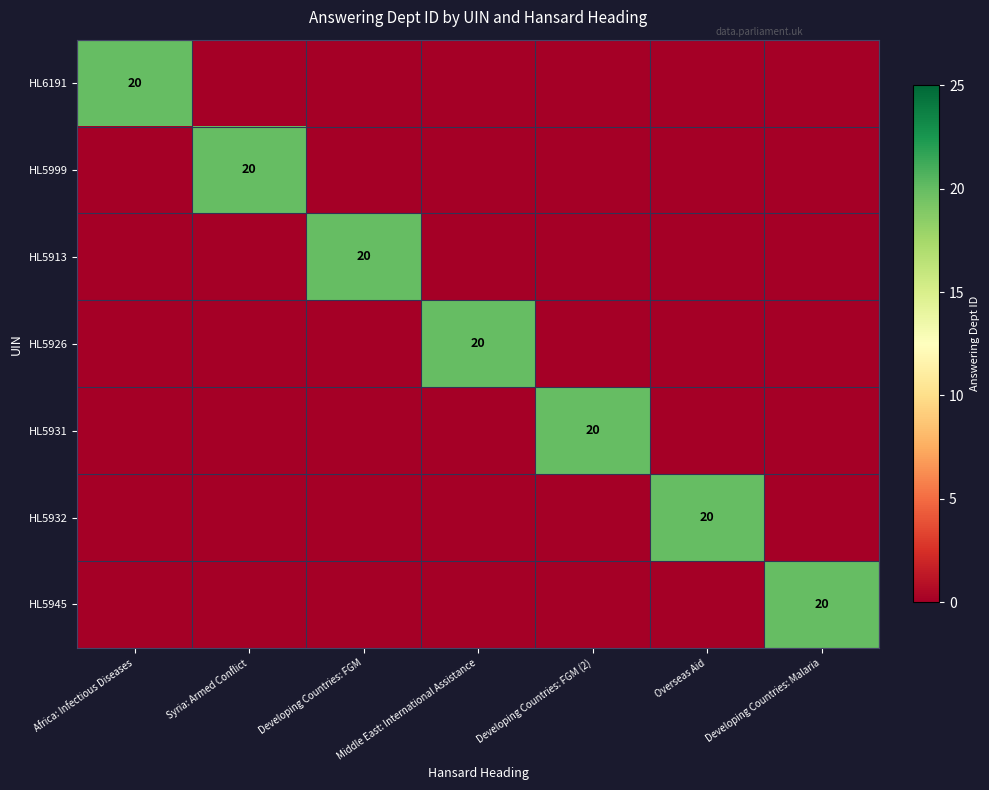

What is the total value across all series at Africa: Infectious Diseases?

20